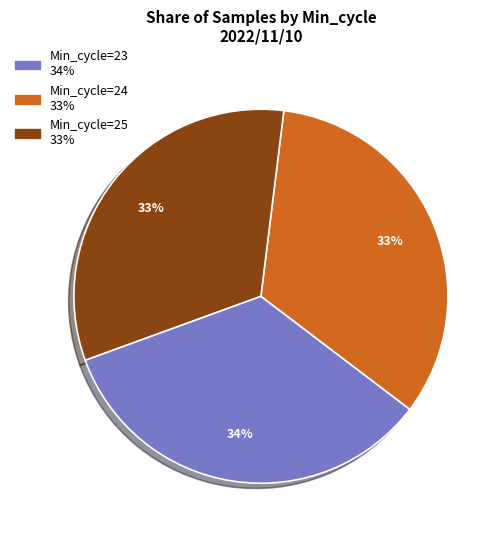

Does any single category account for the majority?

No